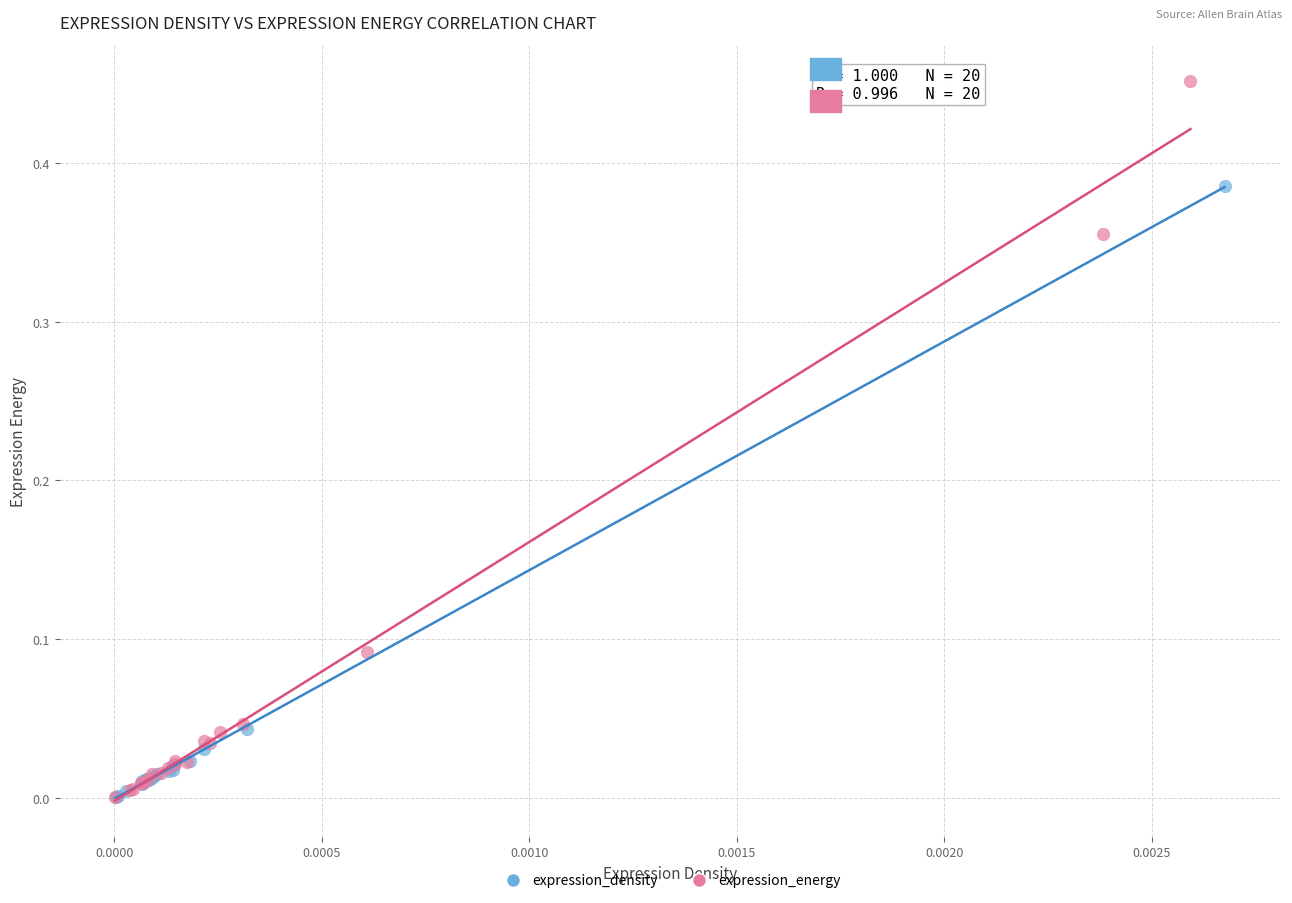

What are all the series names shown in the legend?

expression_density, expression_energy